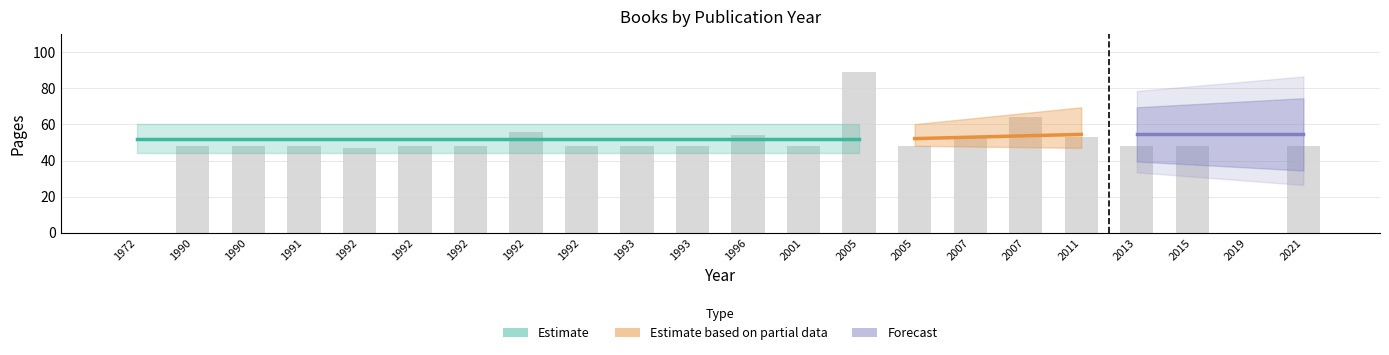

True or false: the data shows 48 at 1992.

True